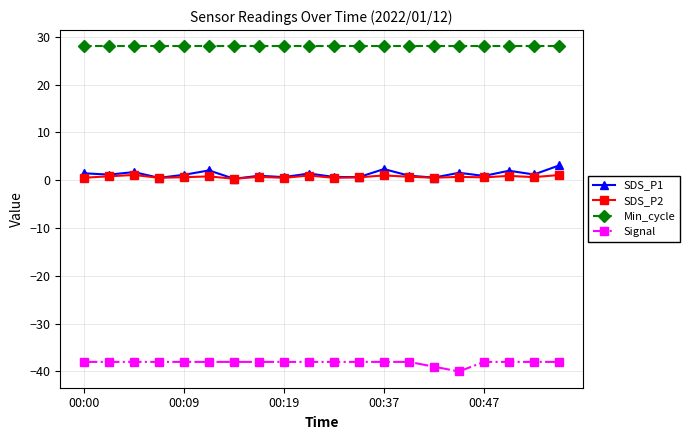

What is the difference between the second highest and second lowest values in the Signal series?

1.0